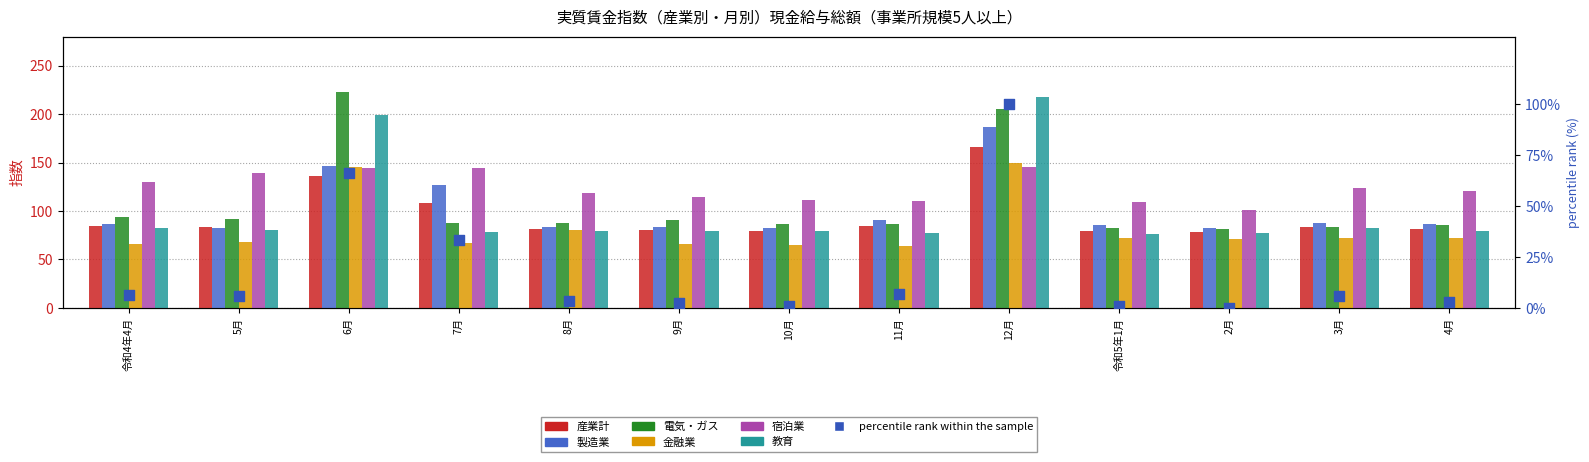

What is the total value across all series at 10月?

504.6